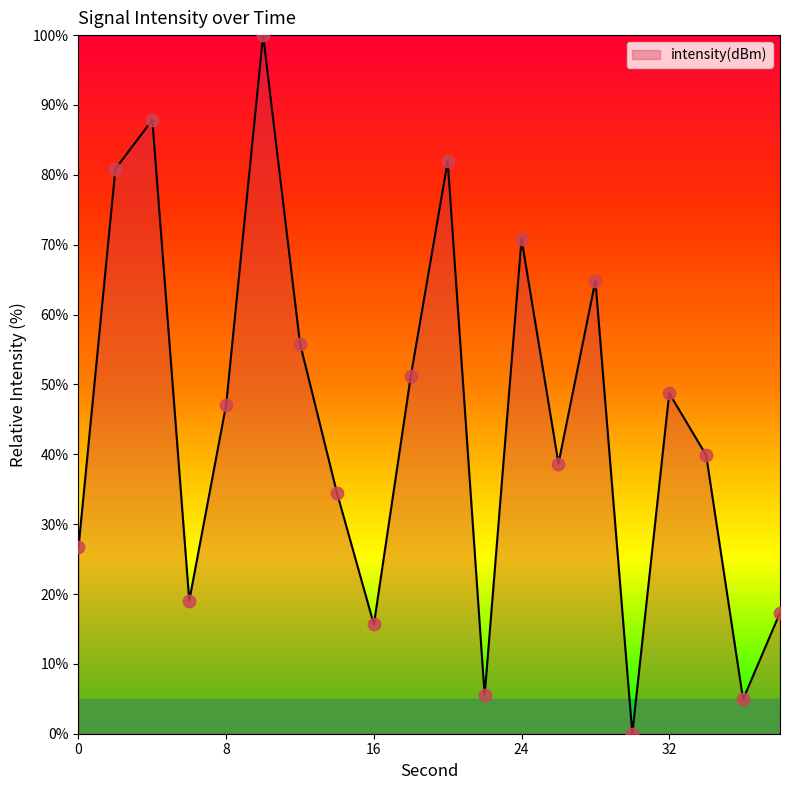

What is the maximum value shown in the chart?

100.0